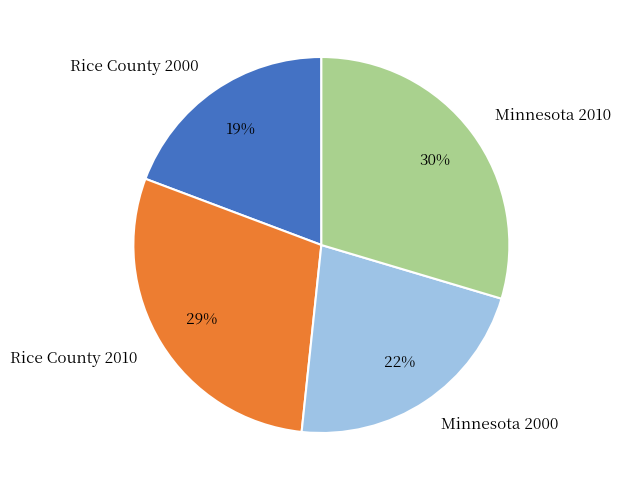

To the nearest percent, what is the difference between the Rice County 2000 and Rice County 2010 slice percentages?

10%